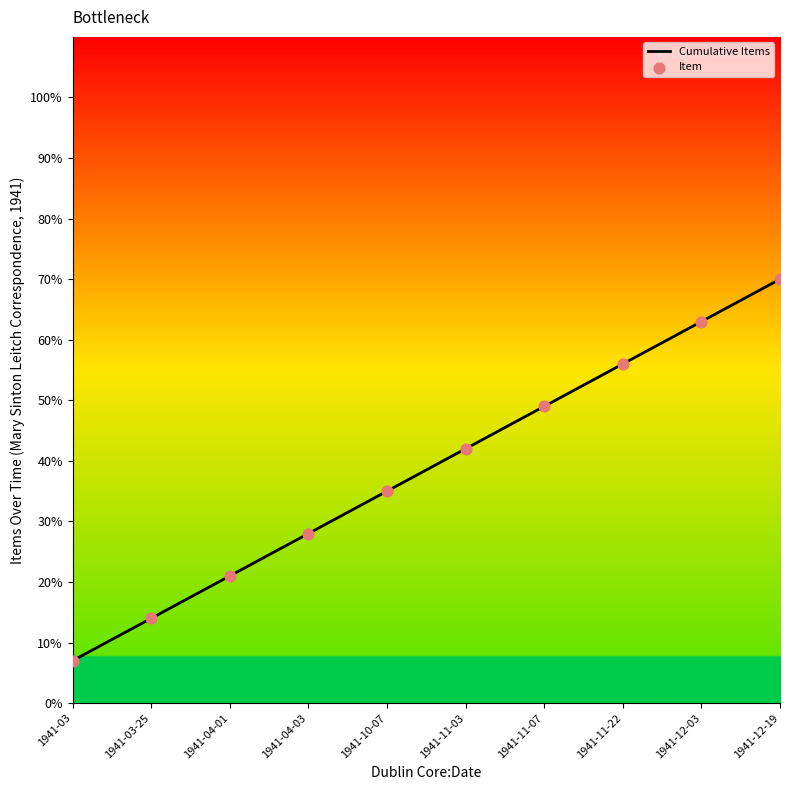

What is the change in value from 1941-11-07 to 1941-12-19?

+21